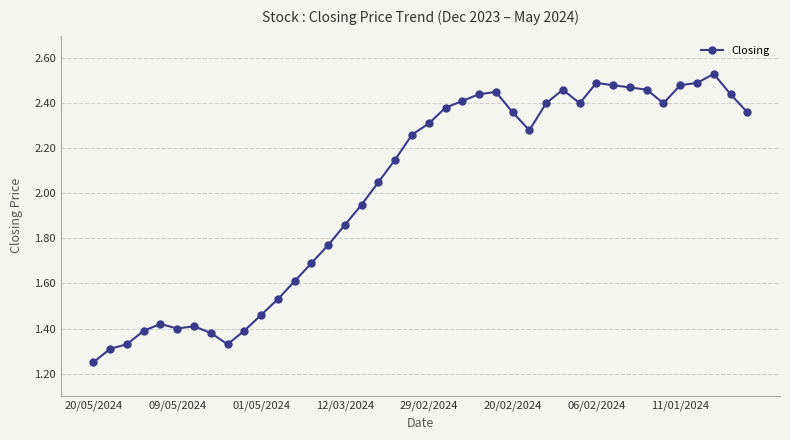

What is the value of the 14th point from the left?

1.7